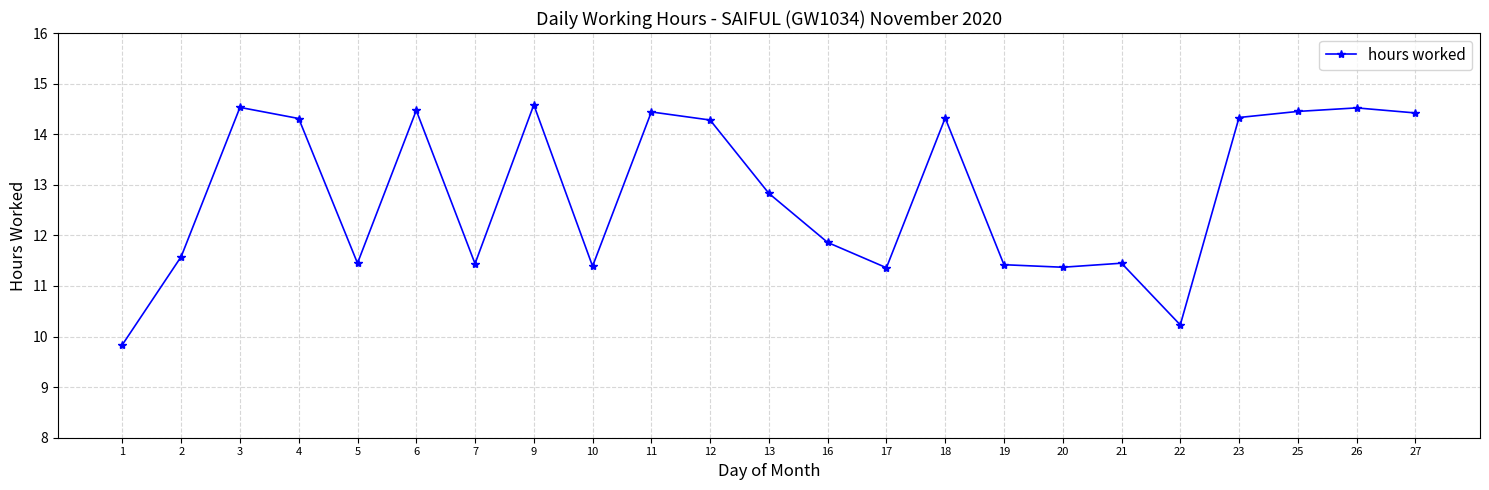

What is the average value?

12.8